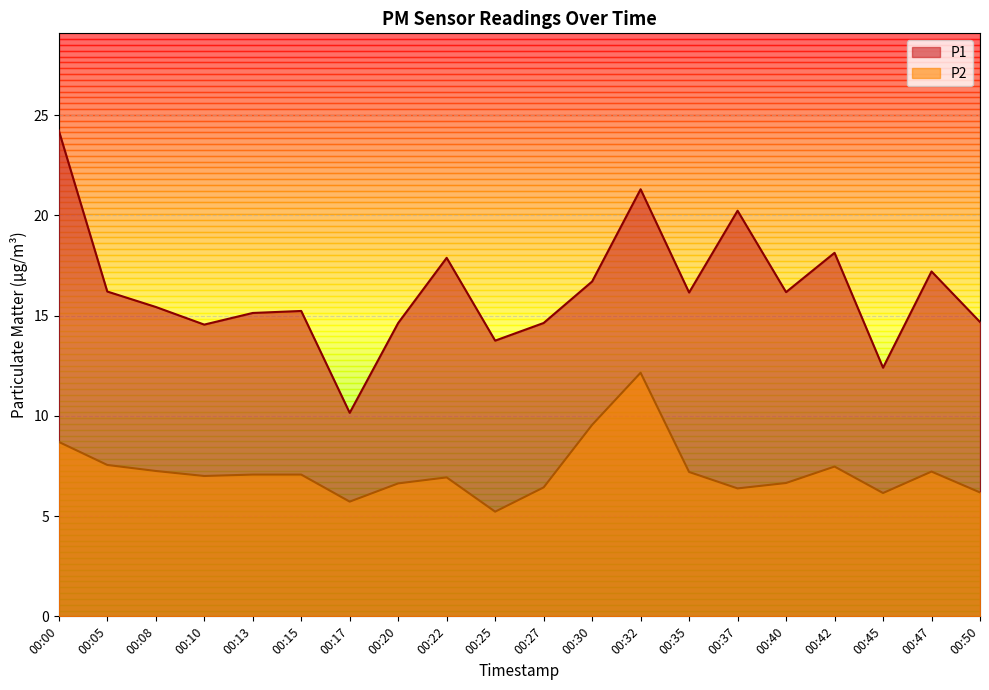

Between 00:32 and 00:47, which series saw the biggest shift?

P2